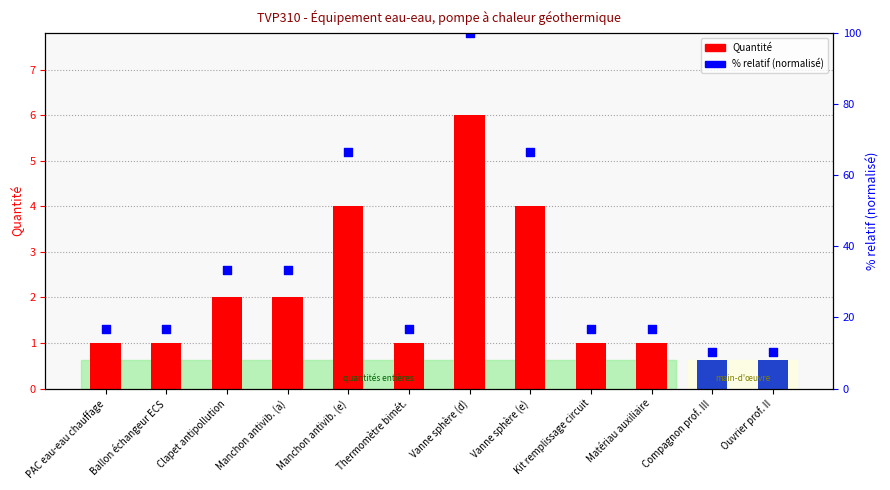

What are all the series names shown in the legend?

Quantité, % relatif